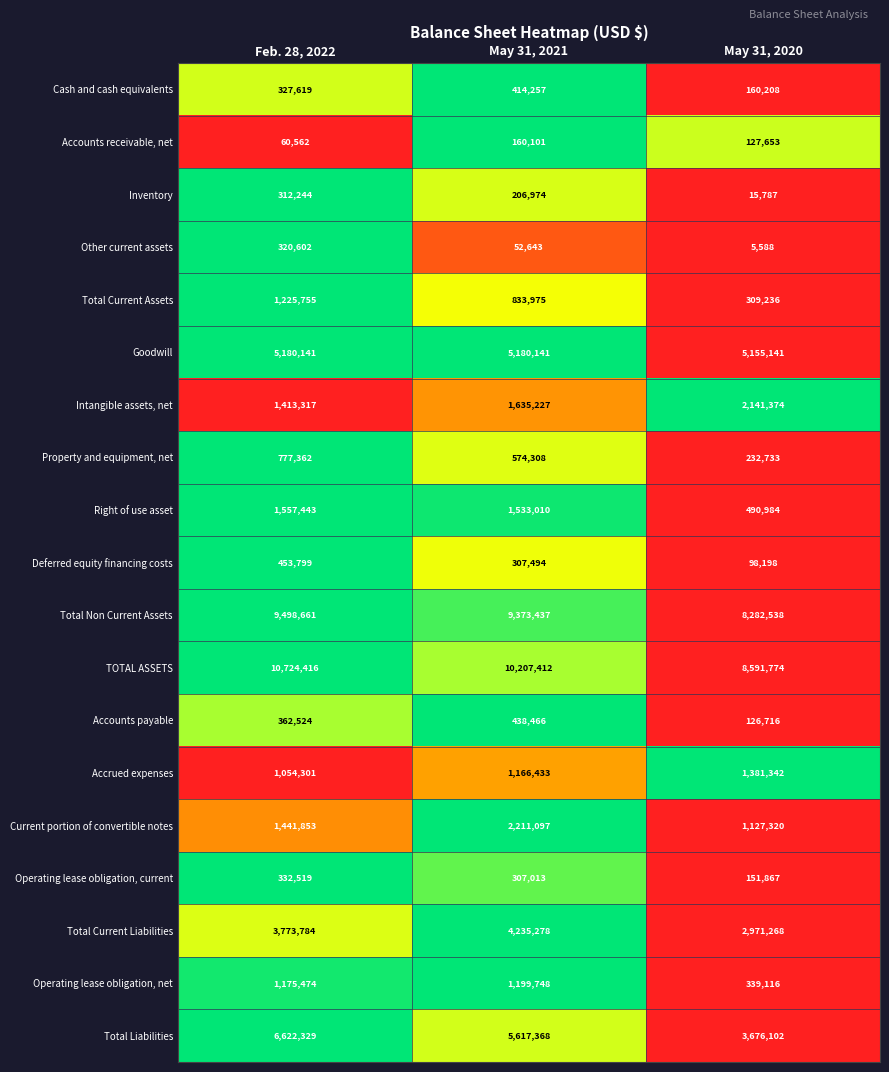

At which category is the sum across all series the highest?

Feb. 28, 2022